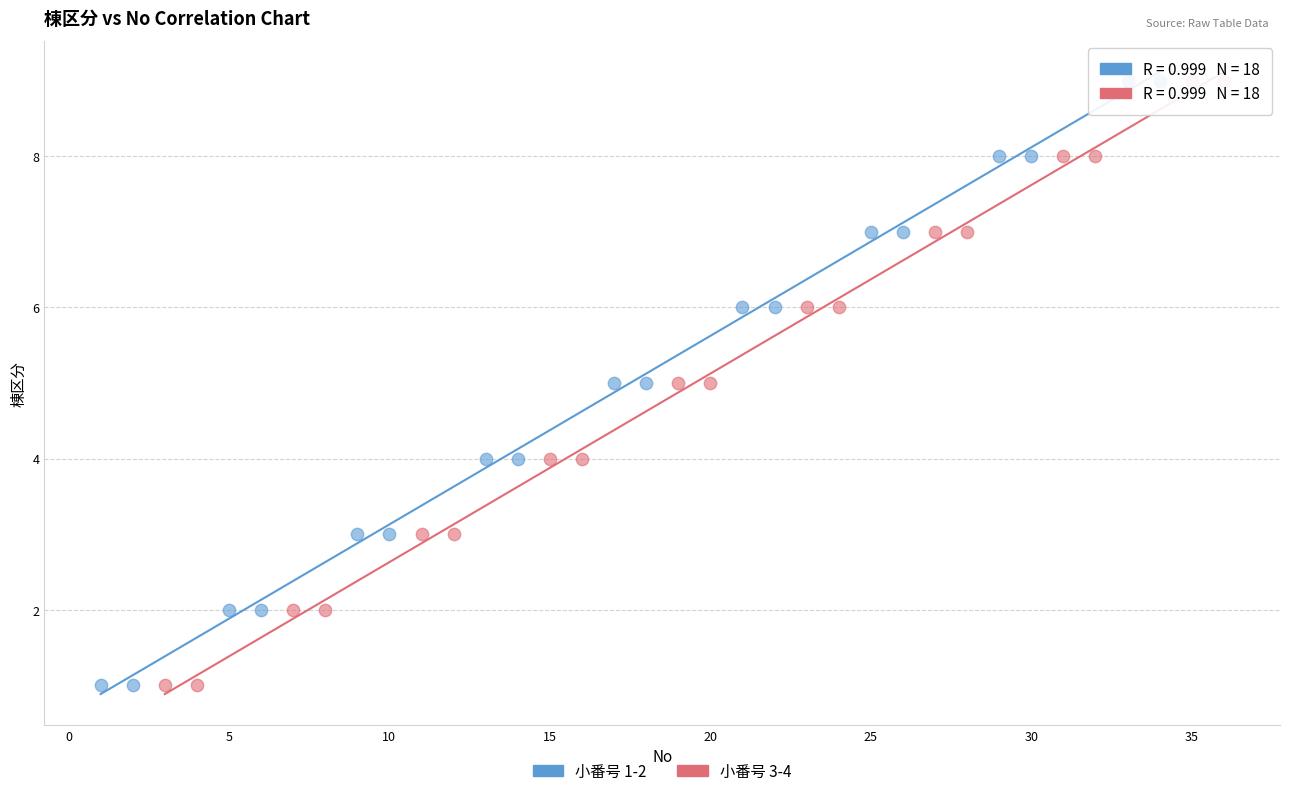

What are all the series names shown in the legend?

小番号 1-2, 小番号 3-4